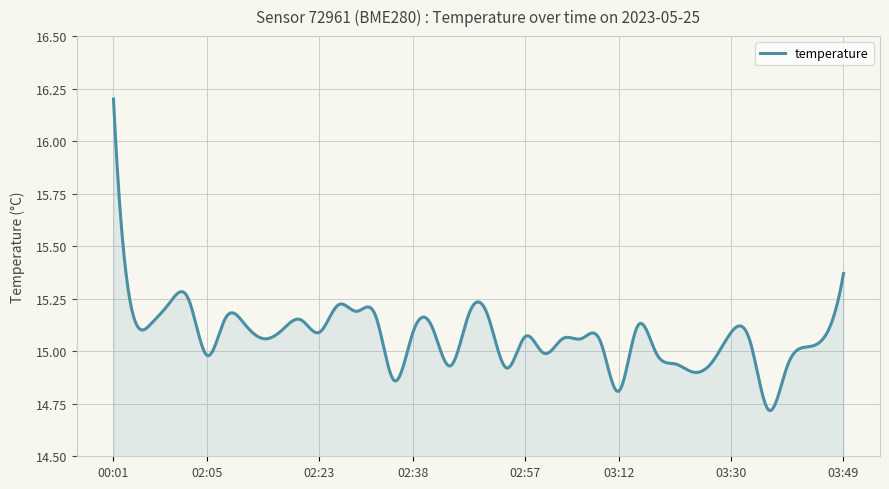

What is the difference between the maximum and minimum values?

1.5